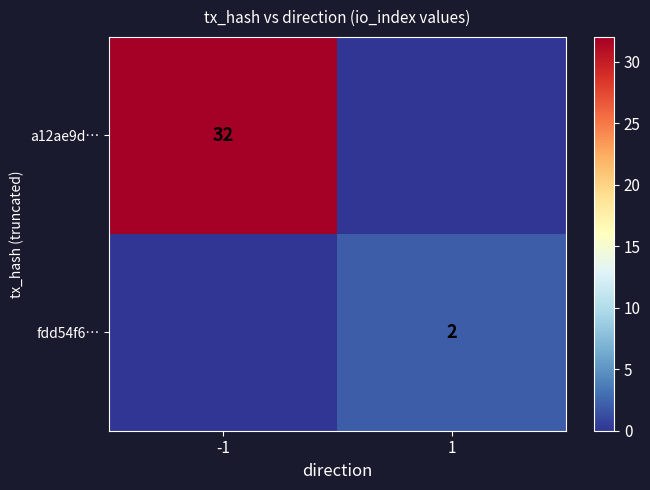

The a12ae9d… series shows 56 at -1. True or false?

False